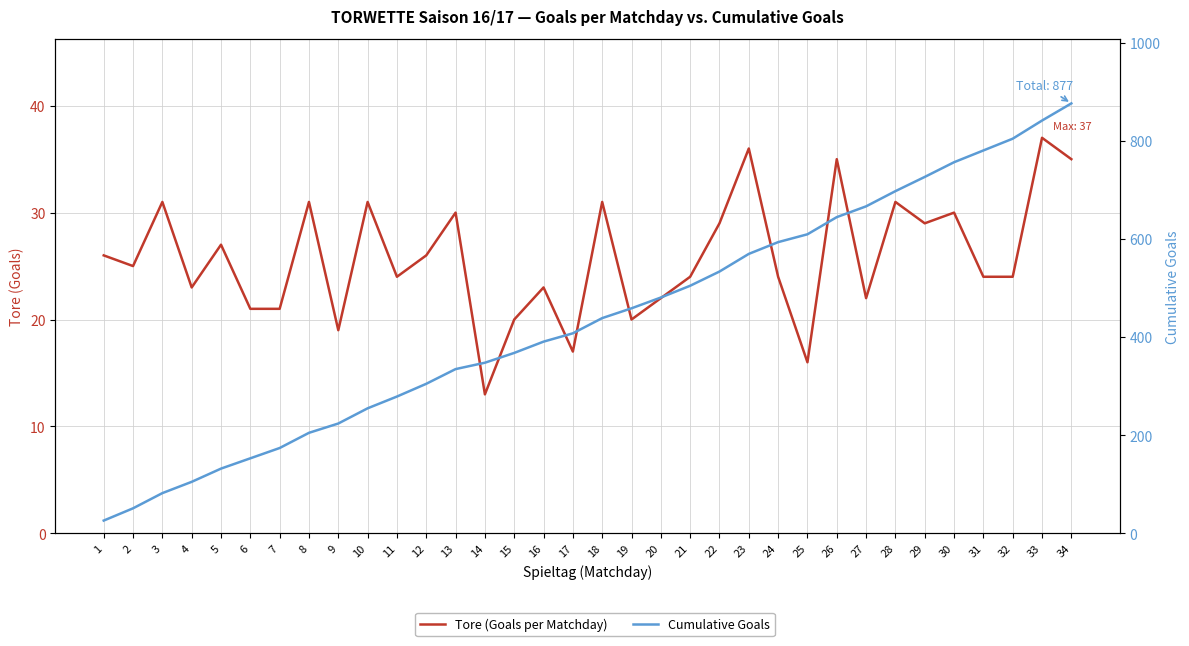

At how many categories does at least one series exceed 809?

2